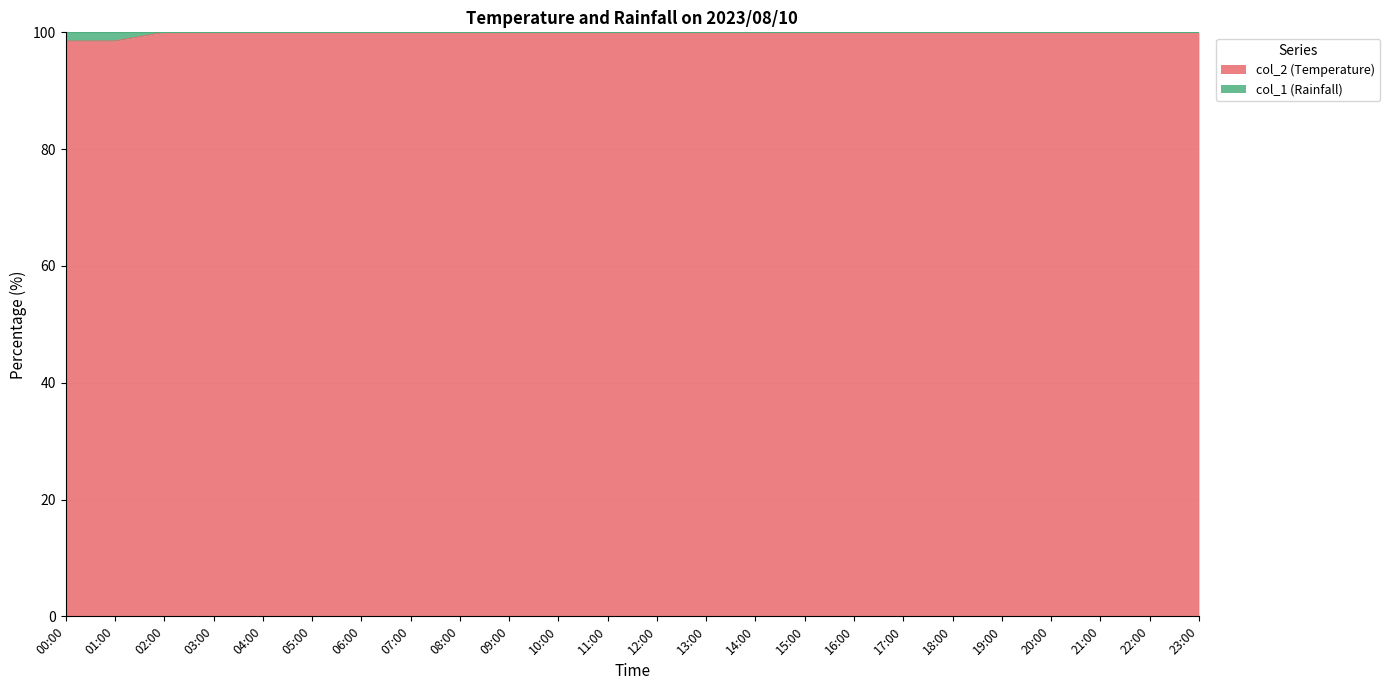

What is the value of the 4th point from the left?

100.0